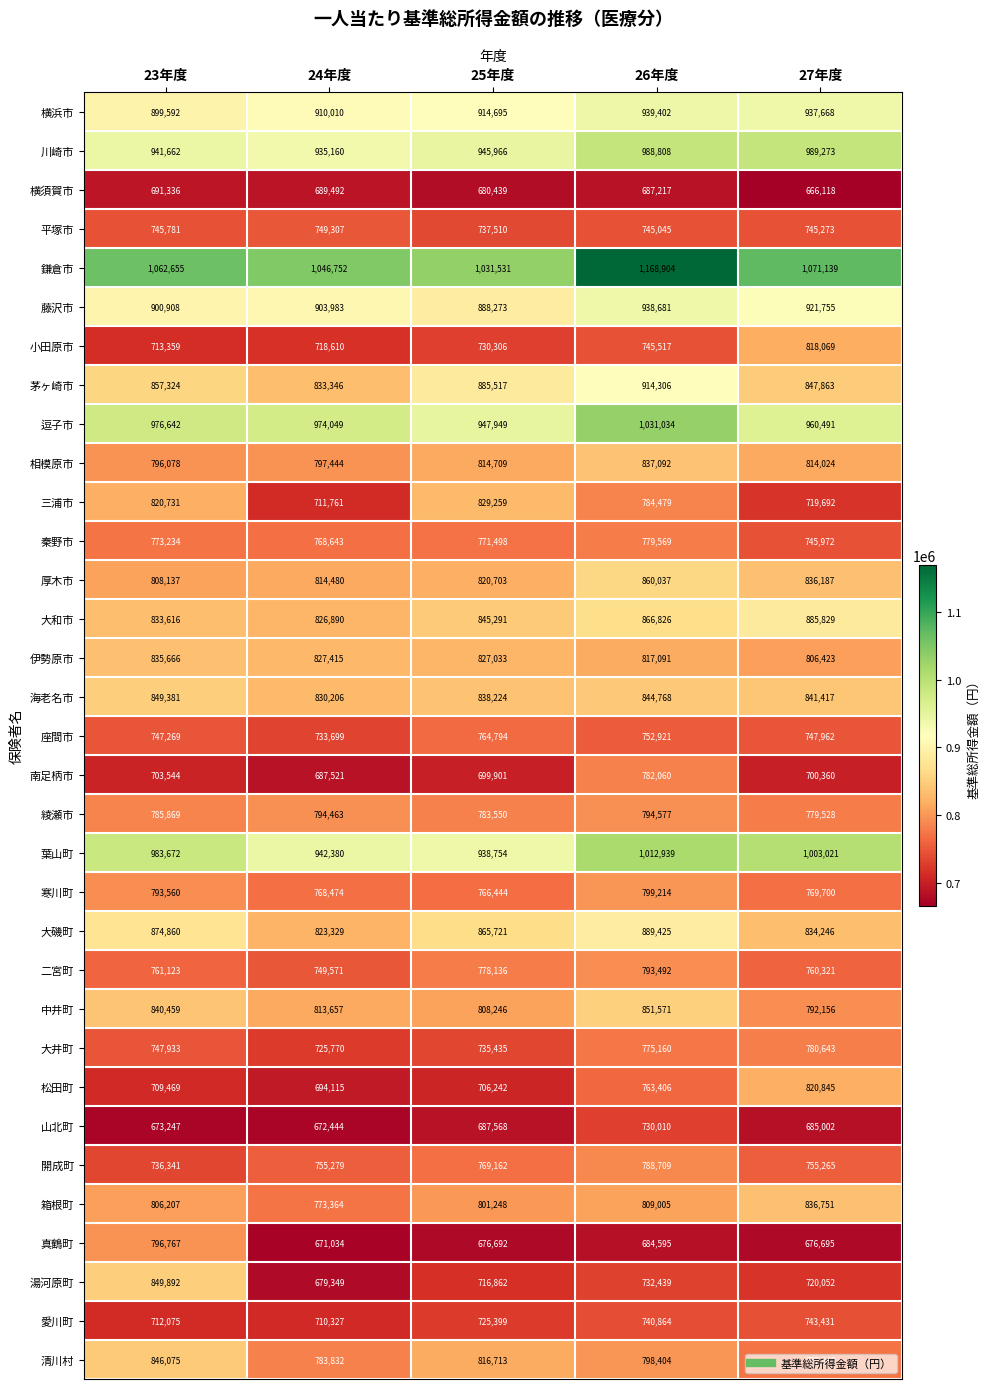

What is the sum of the 茅ヶ崎市 values at 23年度 and 27年度?

1705187